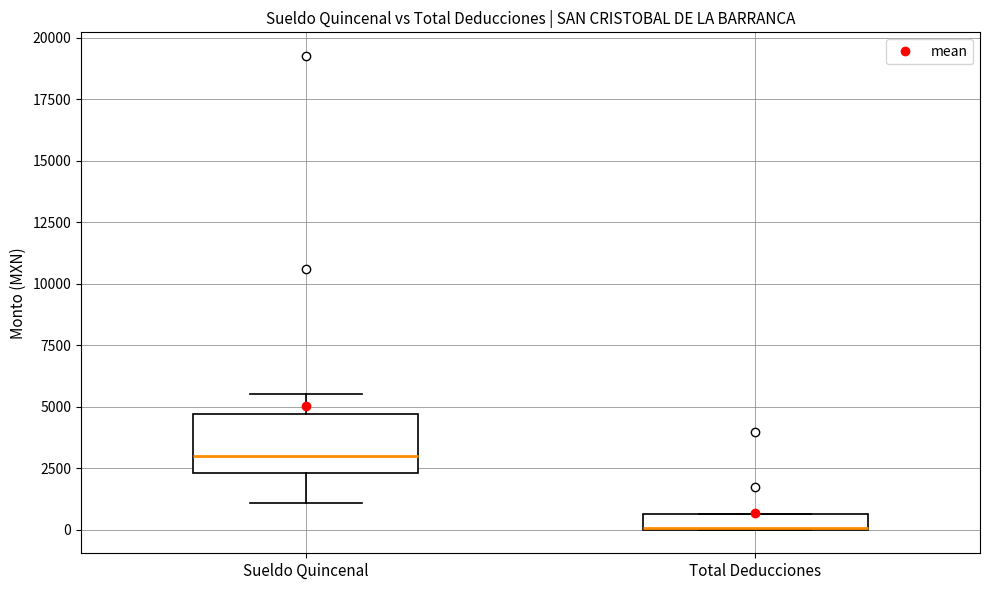

Which box is the tallest, from its lower edge to its upper edge?

Sueldo Quincenal